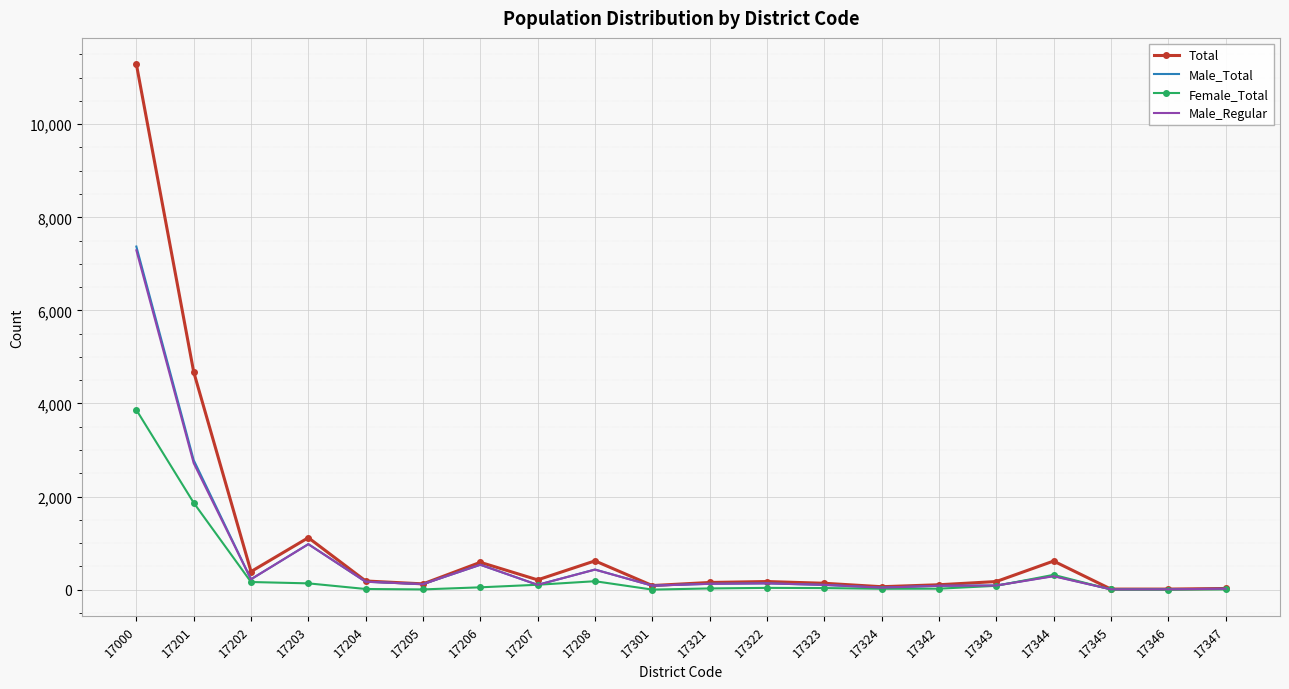

Which series has the largest range (max minus min)?

Total